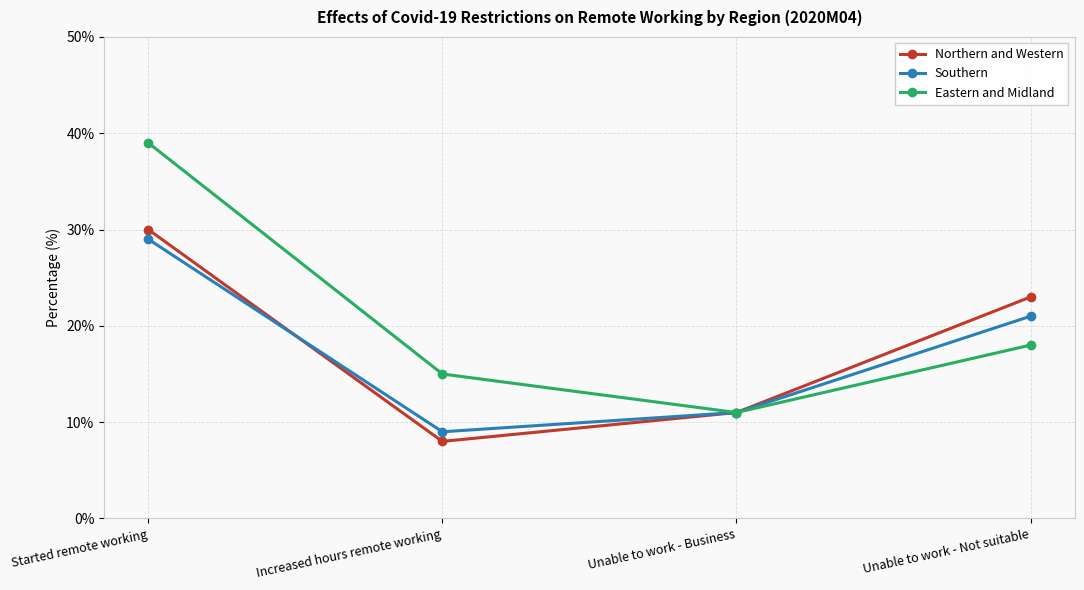

What is the lowest value of the Northern and Western series?

8